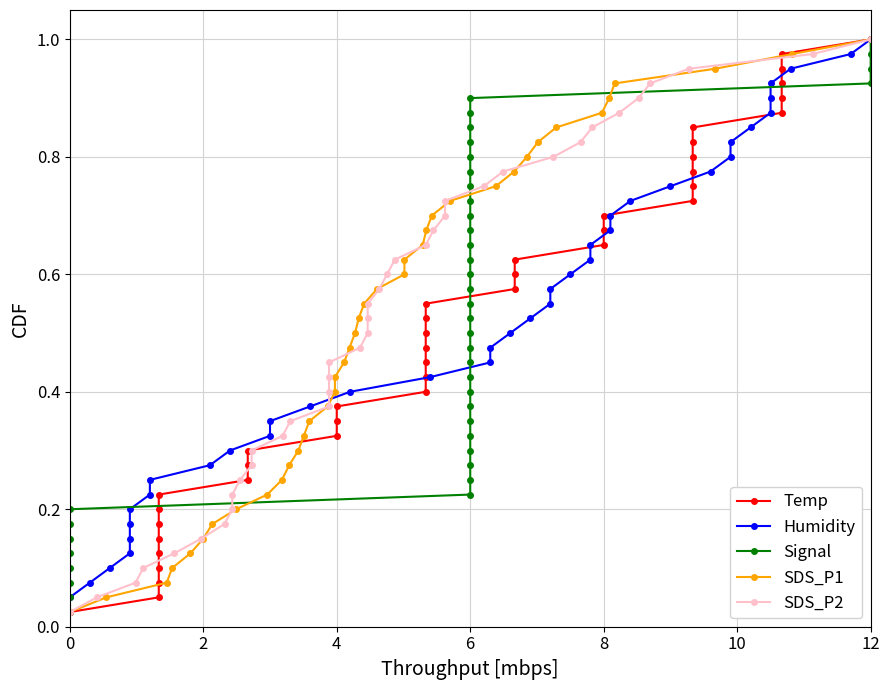

Which series has the largest total across all categories?

Temp